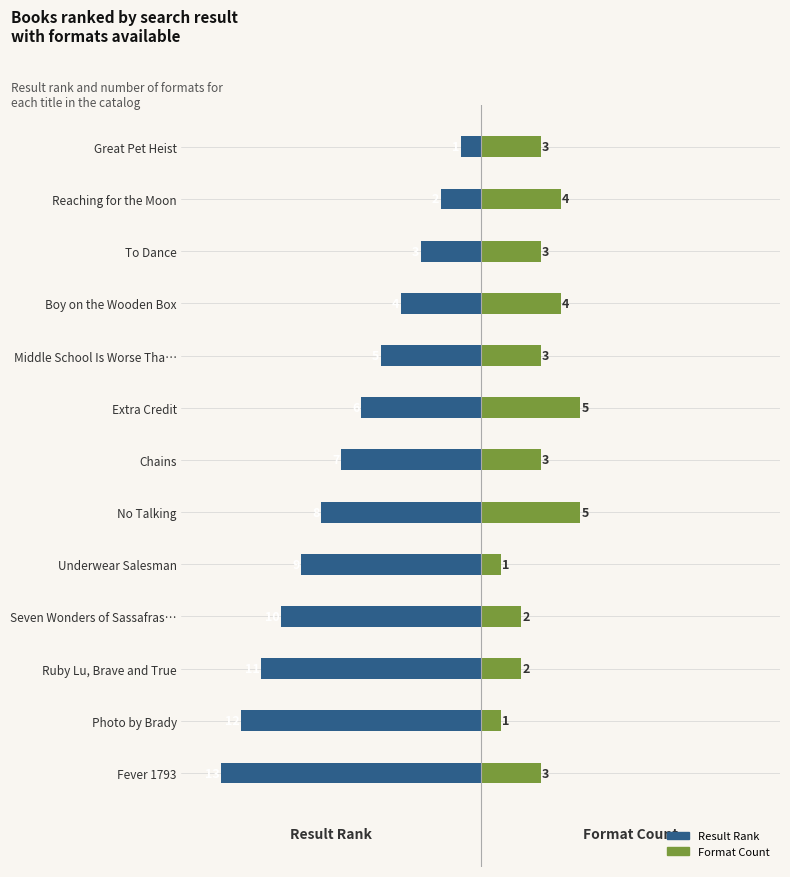

What is the value of the Result Rank bar at the 6th from the left?

-6